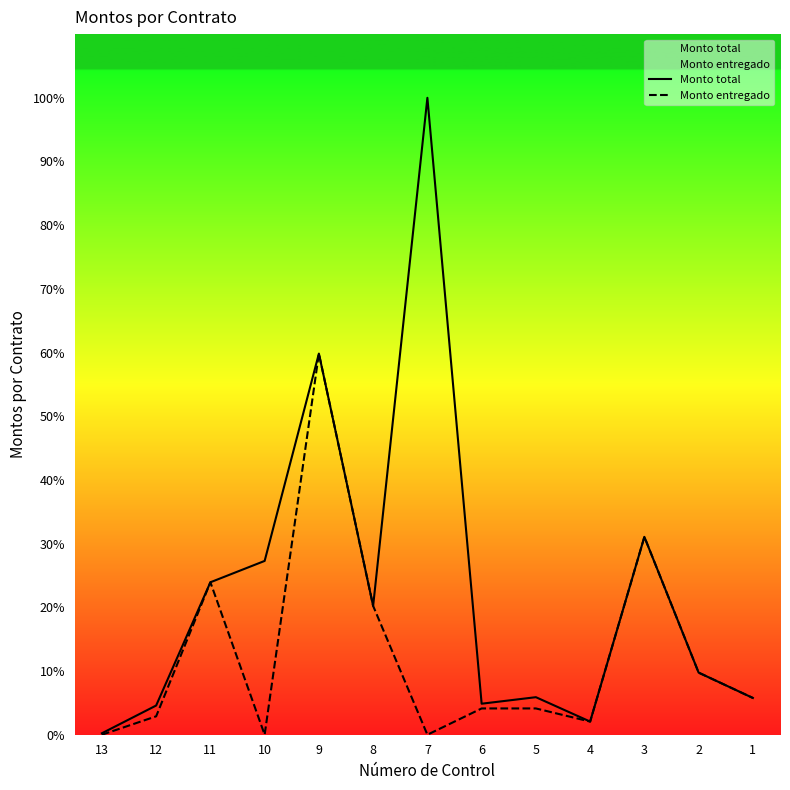

At which label does Monto total first exceed 9?

11